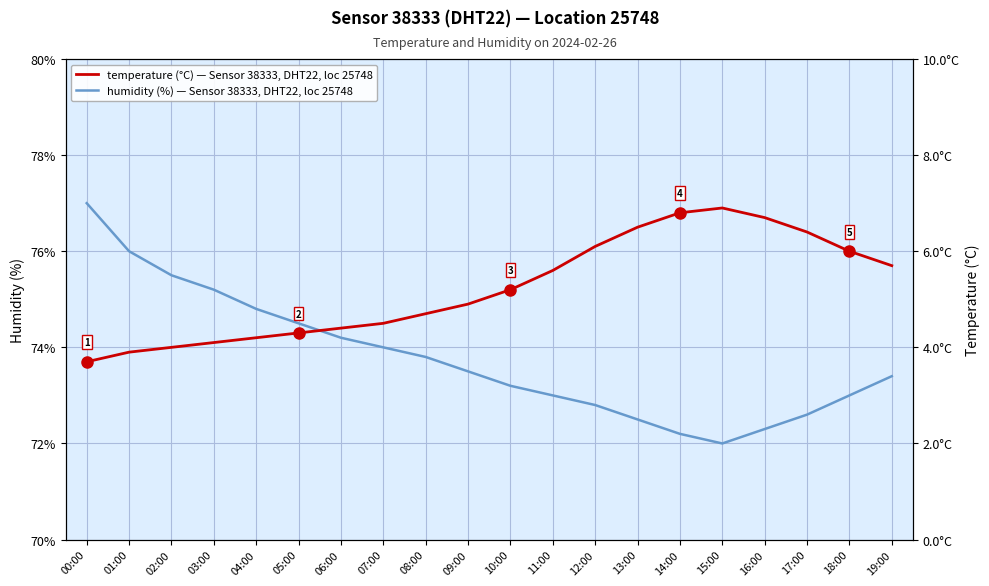

What are all the series names shown in the legend?

humidity, temperature